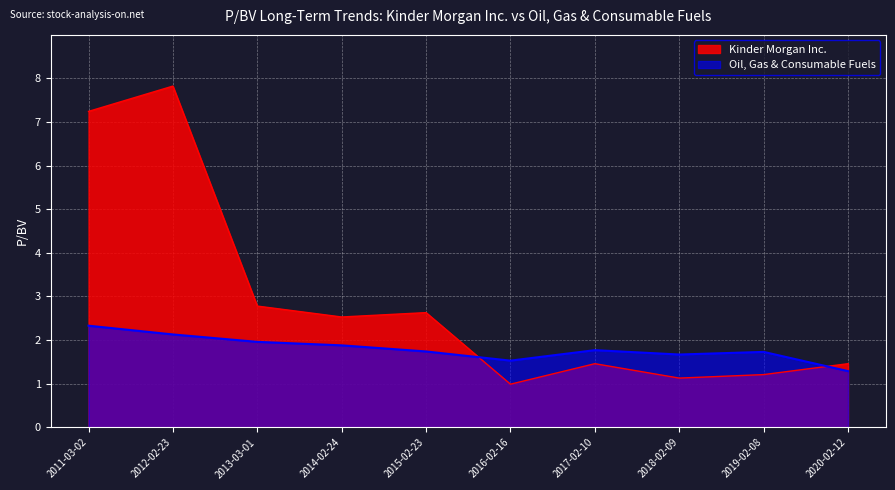

Reading left to right, transcribe all the data shown in this chart.

Kinder Morgan Inc.: 2011-03-02=7.2	2012-02-23=7.8	2013-03-01=2.8	2014-02-24=2.5	2015-02-23=2.6	2016-02-16=1.0	2017-02-10=1.5	2018-02-09=1.1	2019-02-08=1.2	2020-02-12=1.5
Oil, Gas & Consumable Fuels: 2011-03-02=2.3	2012-02-23=2.1	2013-03-01=2.0	2014-02-24=1.9	2015-02-23=1.7	2016-02-16=1.5	2017-02-10=1.8	2018-02-09=1.7	2019-02-08=1.7	2020-02-12=1.3